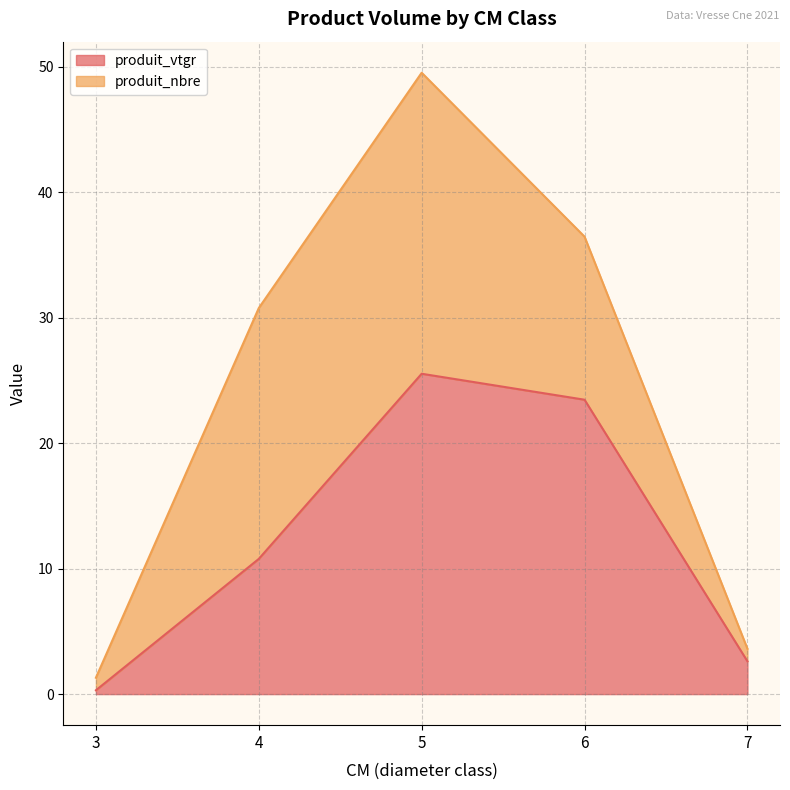

Where is the data nearest to the value 12?

4